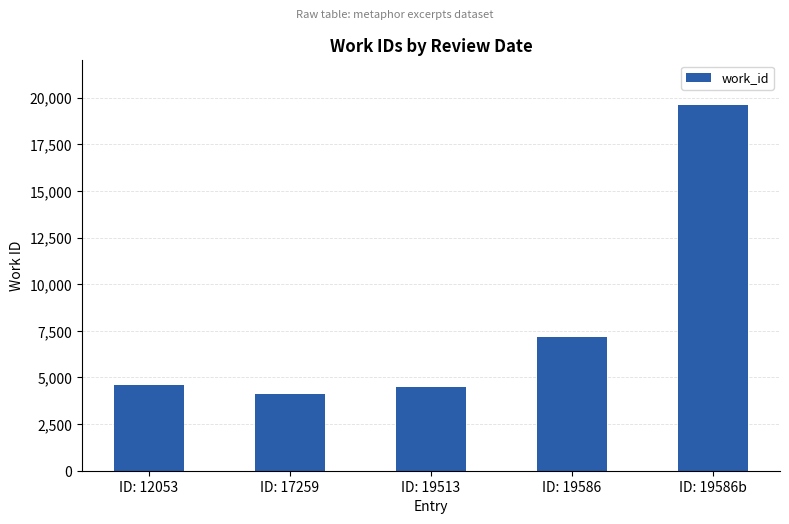

Reading right to left, transcribe all the data shown in this chart.

19586	7187	4475	4136	4582